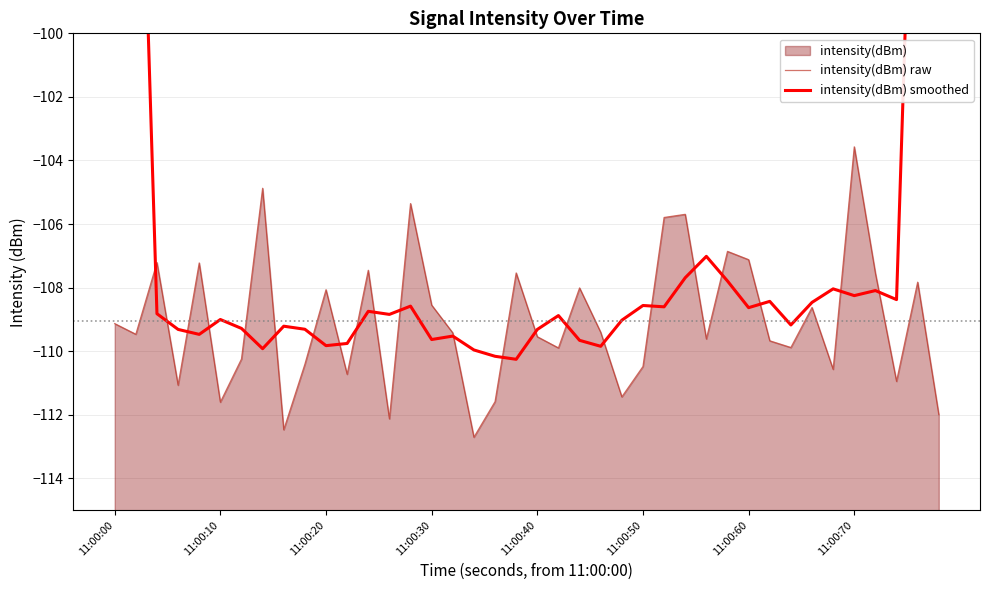

What is the sum of the intensity(dBm) smoothed values at 37 and 26?

-217.0